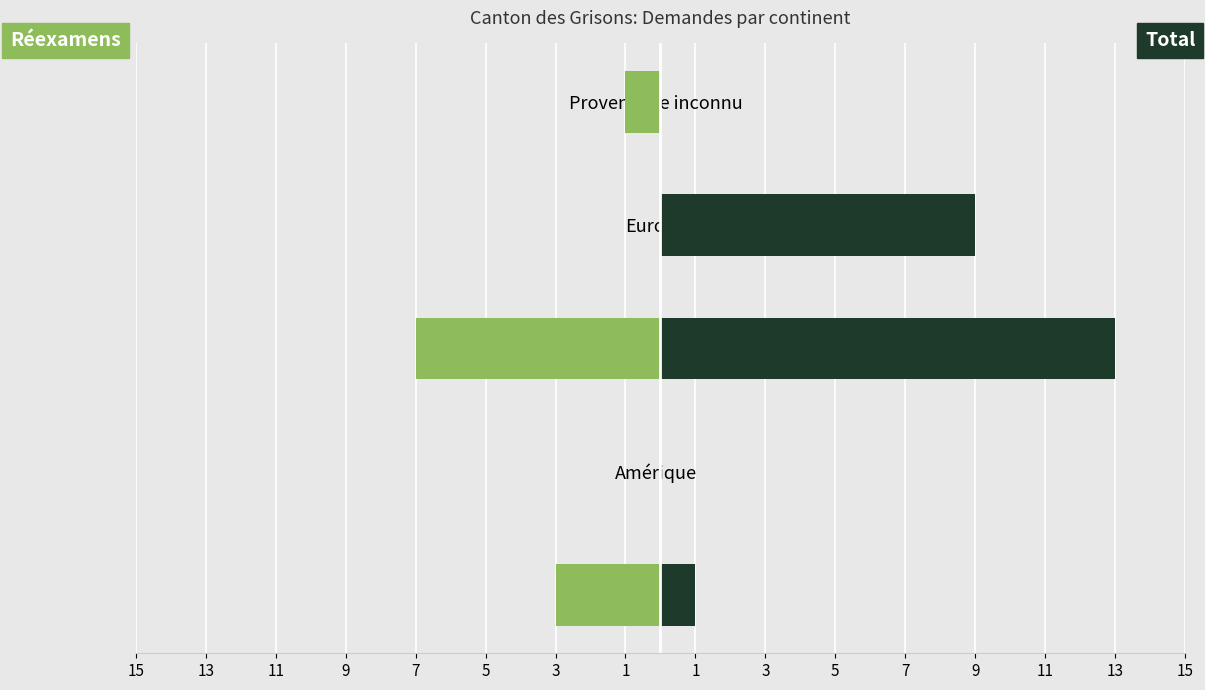

The Réexamens series shows 0 at 9. True or false?

True